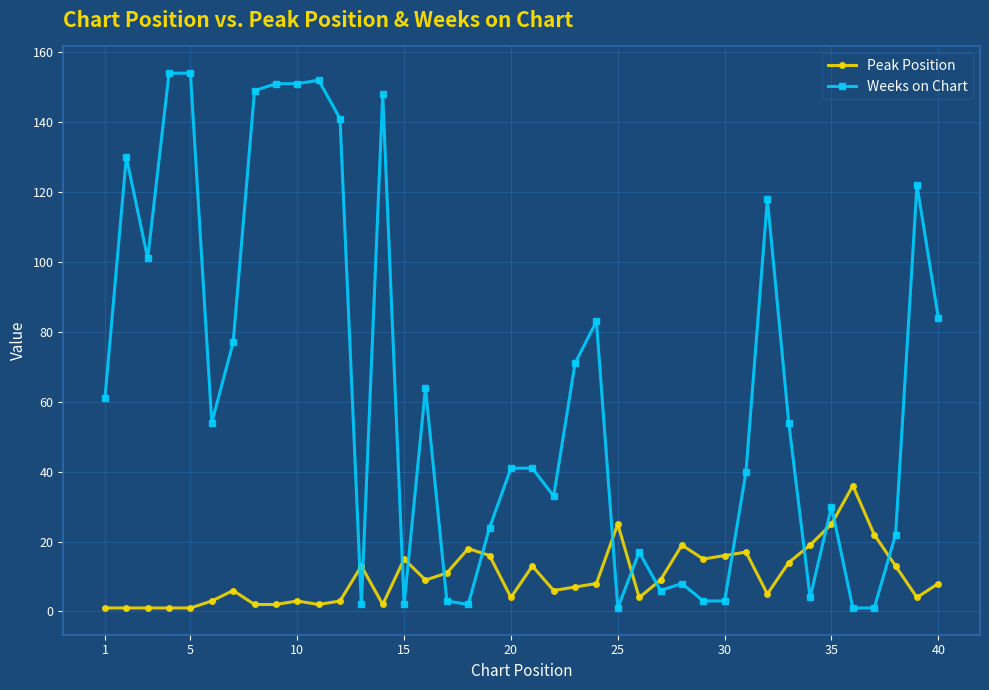

Which series has the largest range (max minus min)?

Weeks on Chart